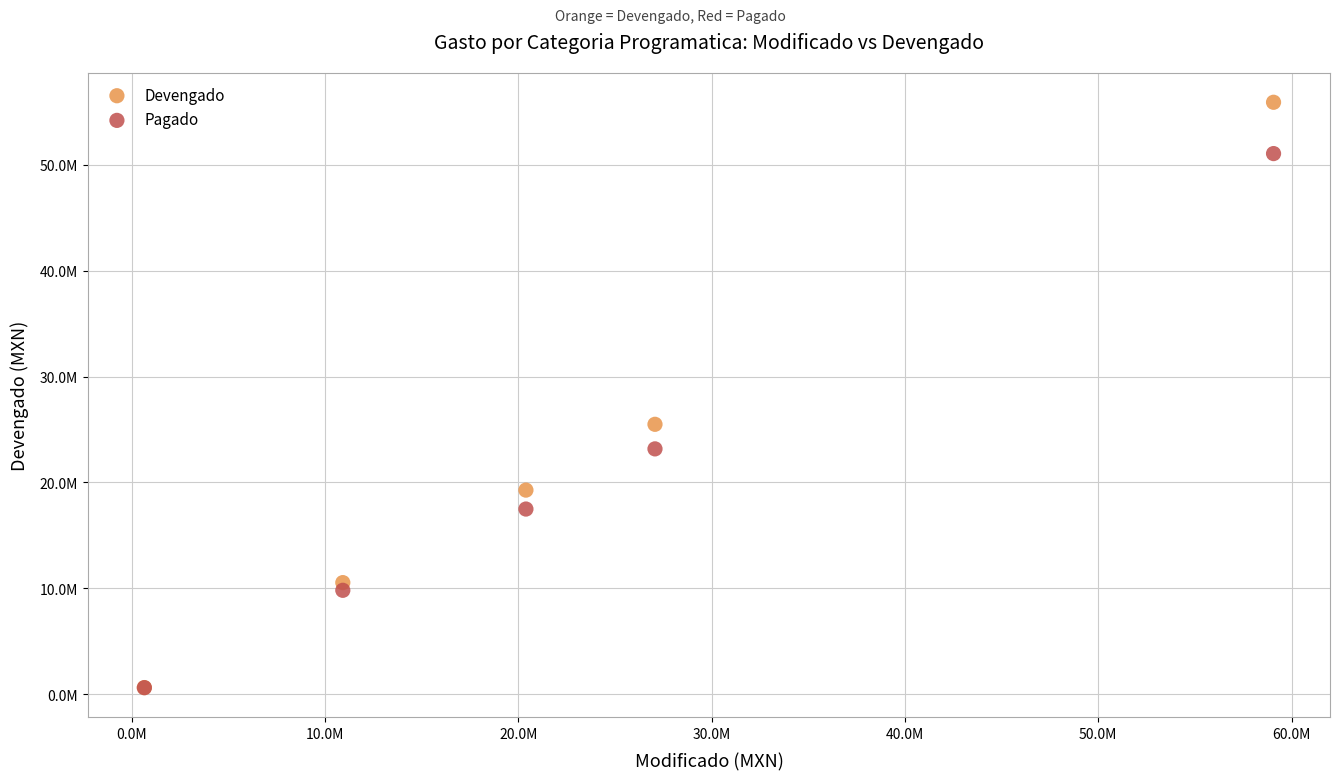

Which series has the largest Y range (max minus min)?

Devengado